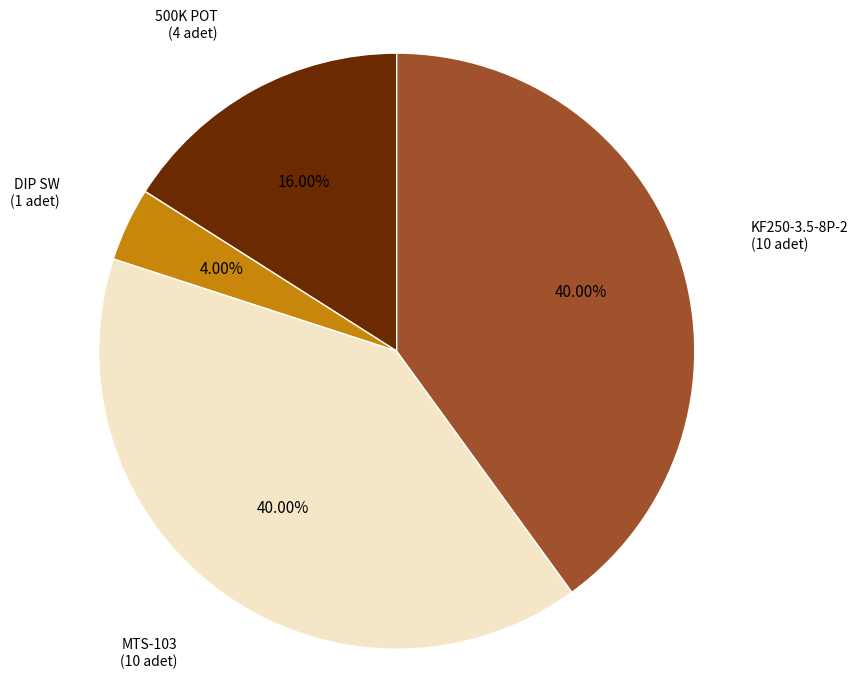

To the nearest percent, what is the difference between the largest and smallest slice percentages?

36%